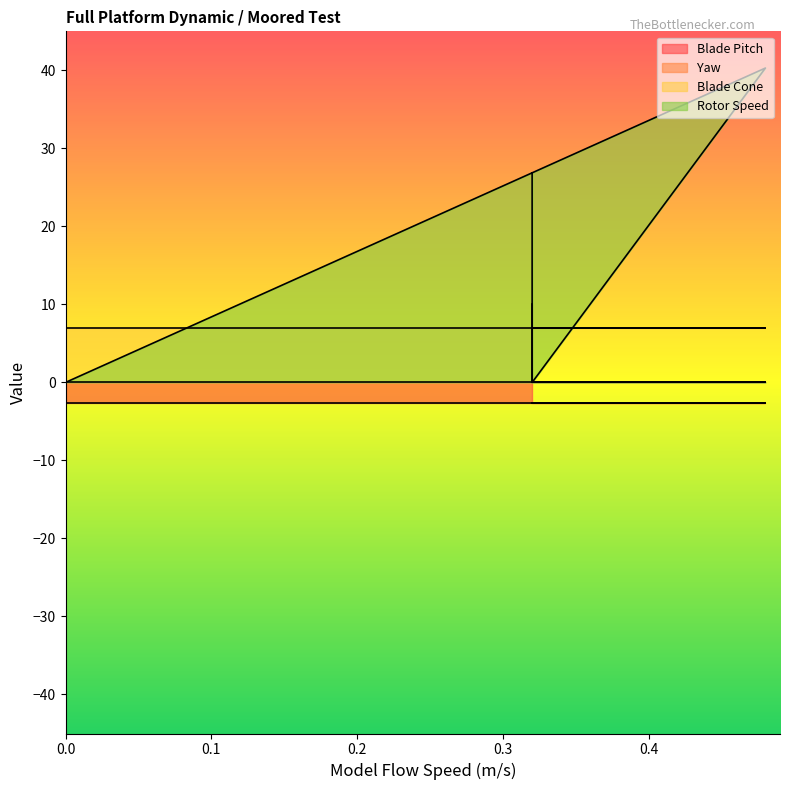

Where does the Rotor Speed series first go above 26?

0.32